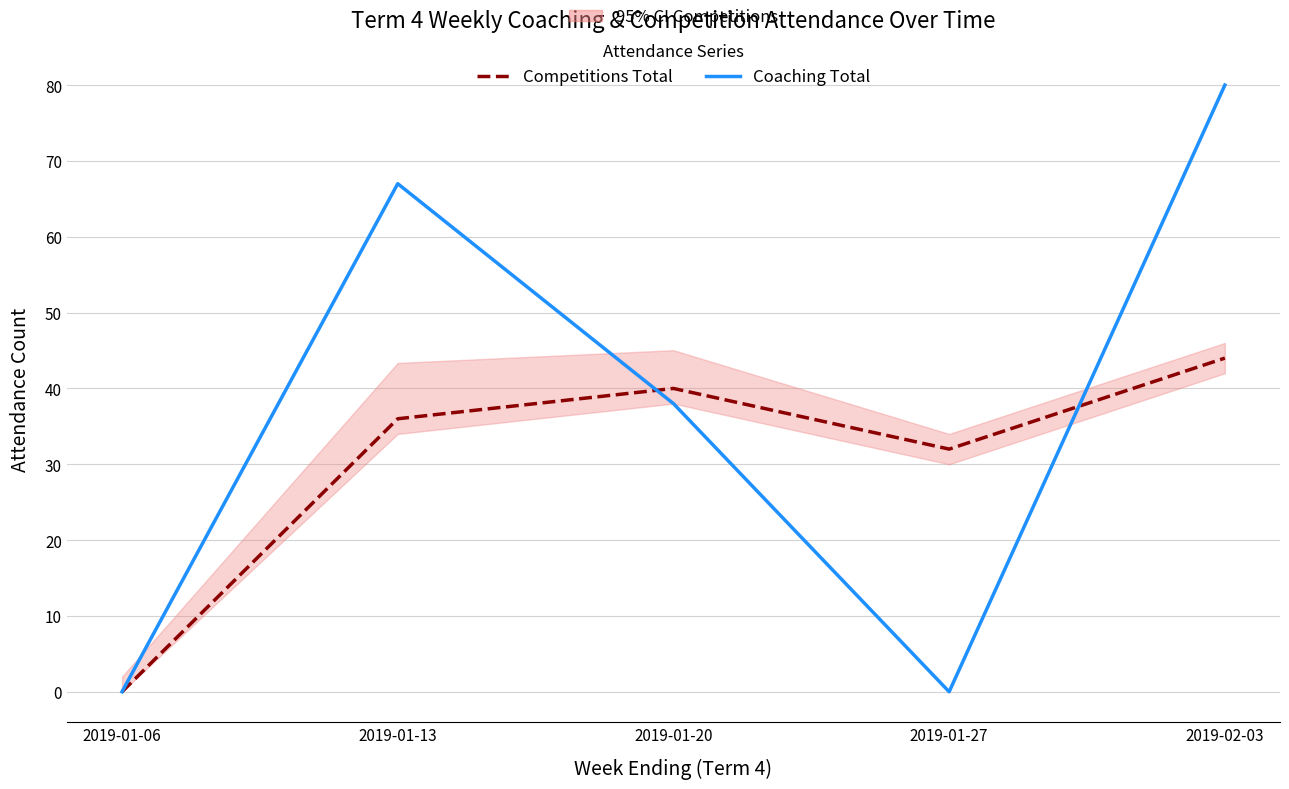

Is the value of Competitions Total at 2019-02-03 greater than the value of Coaching Total at 2019-01-13?

No